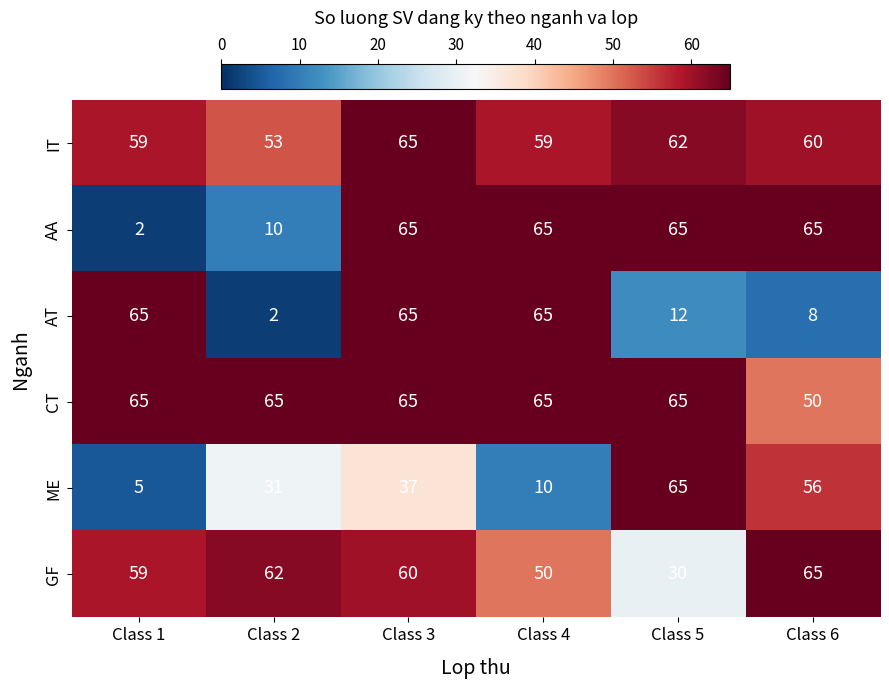

Between Class 5 and Class 6, which series saw the biggest shift?

GF